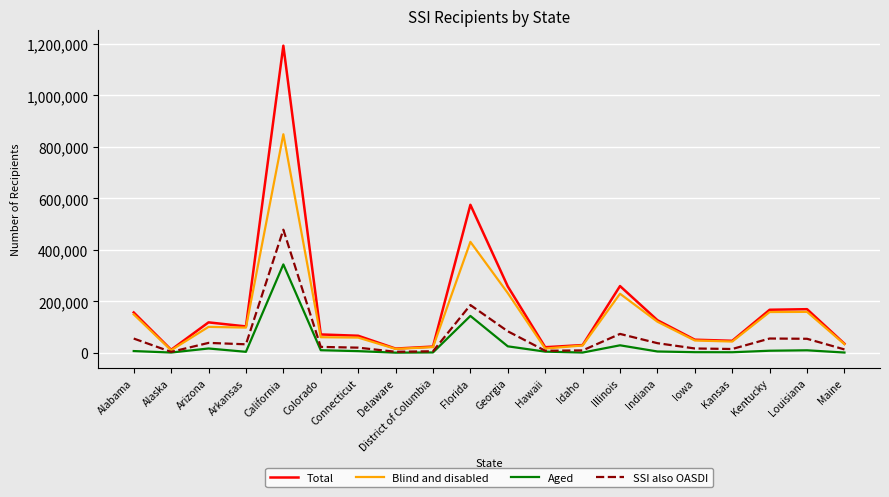

List the series in order of their peak value, highest first.

Total, Blind and disabled, SSI also OASDI, Aged